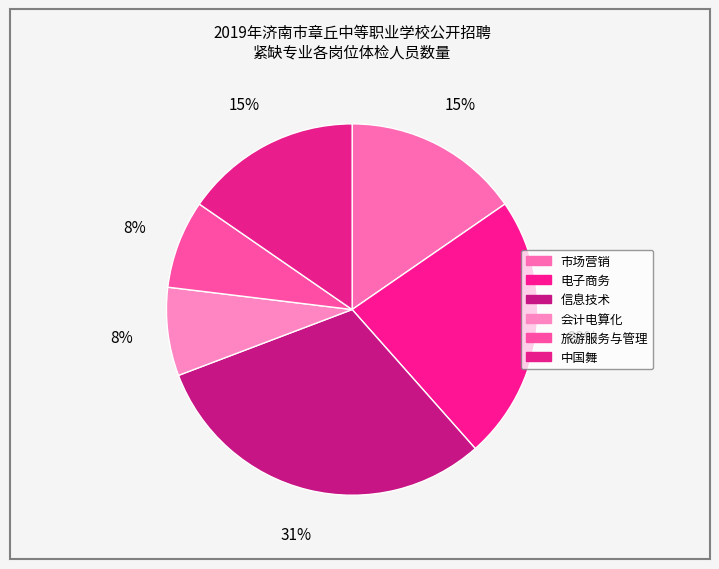

What is the largest slice in the pie chart?

信息技术